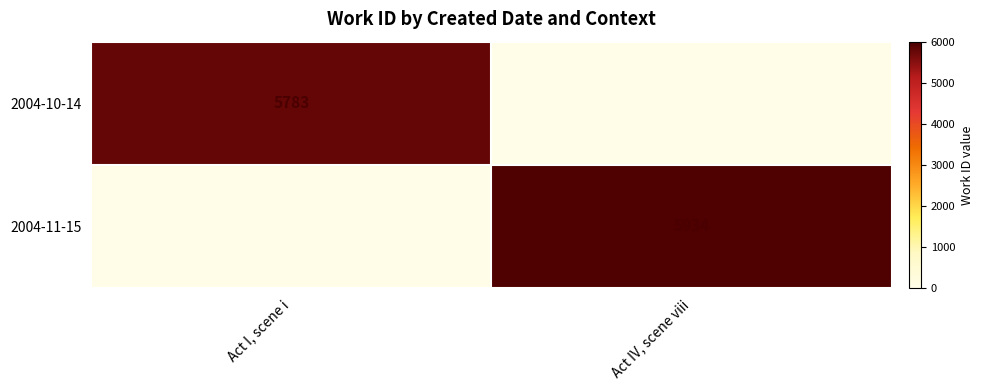

Which category has the highest value across all series?

Act IV, scene viii